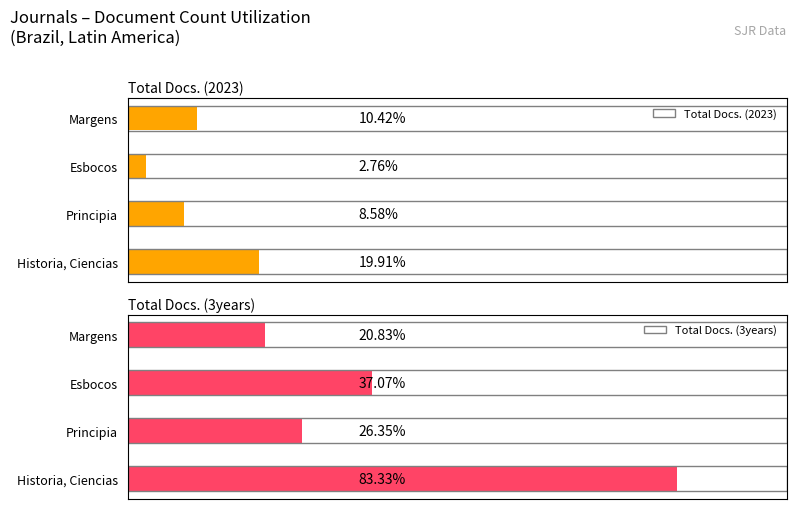

Does the chart contain stacked bars?

No